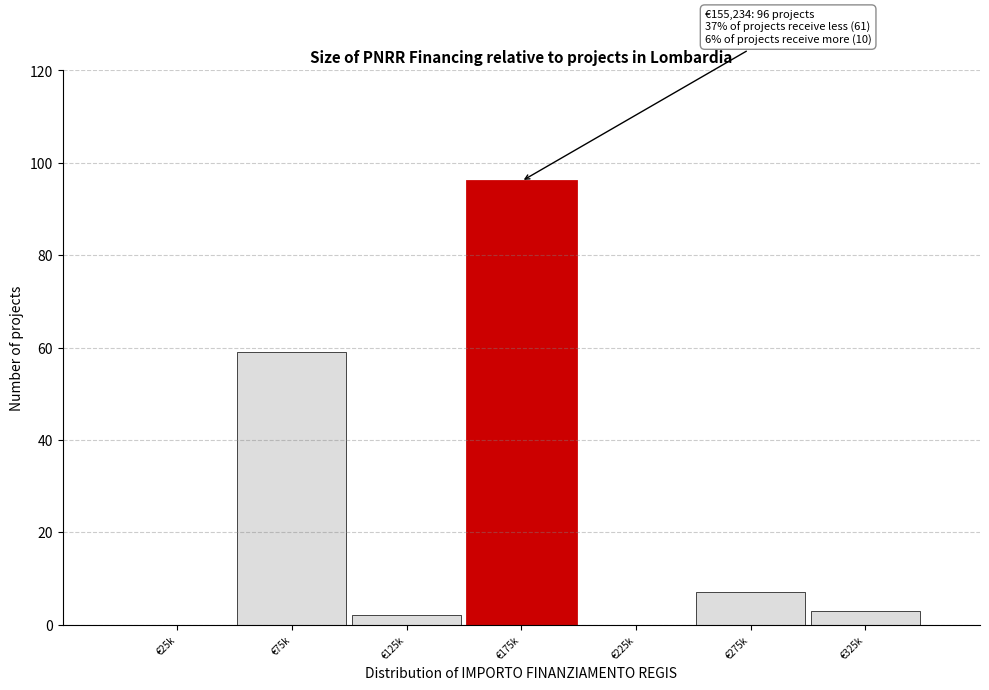

Reading right to left, list all the values displayed in this chart.

€325k=3	€275k=7	€225k=0	€175k=96	€125k=2	€75k=59	€25k=0